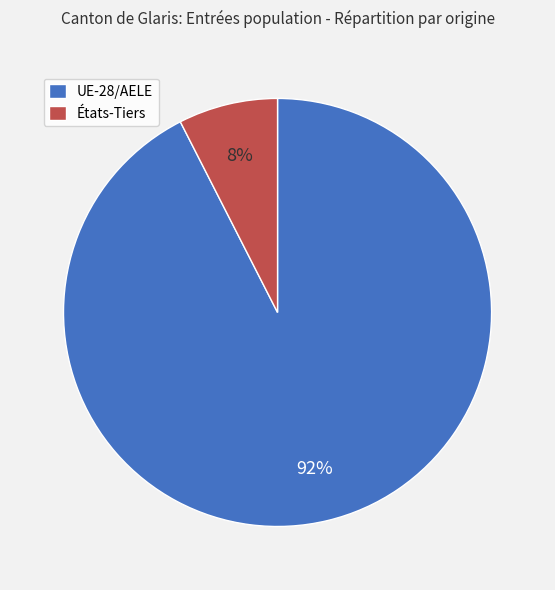

Which slice is the largest?

UE-28/AELE